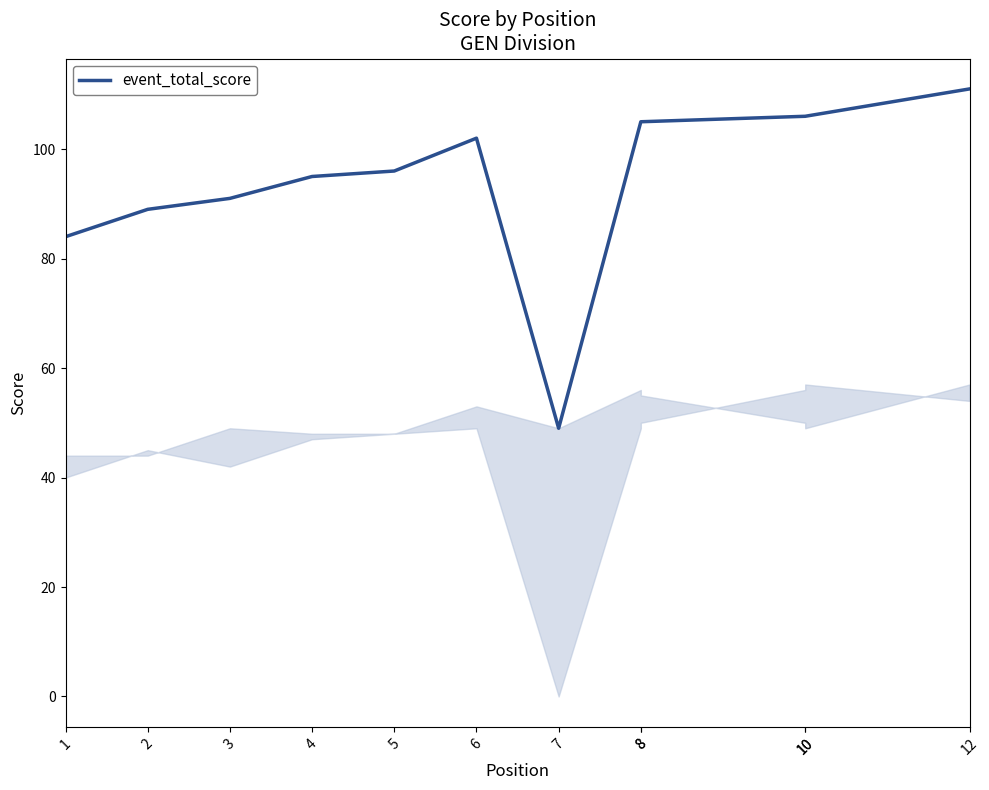

Which has a higher value, 5 or 6?

6